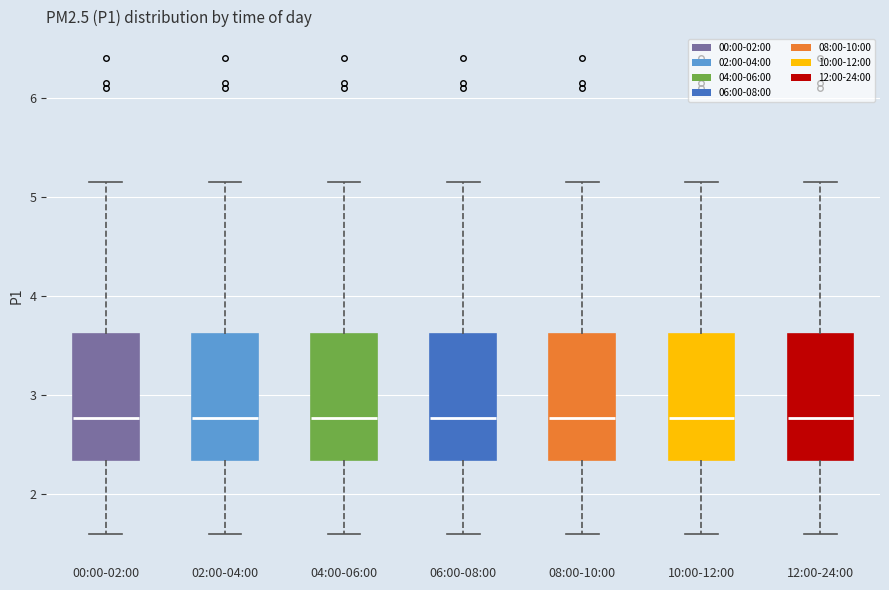

Reading left to right, read every box against the y-axis: the position of its median line, the range the box covers, and the ends of its whiskers. The values are not printed on the chart, so give them approximately, as read against the axis.

00:00-02:00: median 2.8, box 2.3 to 3.6, whiskers 1.6 to 5.2
02:00-04:00: median 2.8, box 2.3 to 3.6, whiskers 1.6 to 5.2
04:00-06:00: median 2.8, box 2.3 to 3.6, whiskers 1.6 to 5.2
06:00-08:00: median 2.8, box 2.3 to 3.6, whiskers 1.6 to 5.2
08:00-10:00: median 2.8, box 2.3 to 3.6, whiskers 1.6 to 5.2
10:00-12:00: median 2.8, box 2.3 to 3.6, whiskers 1.6 to 5.2
12:00-24:00: median 2.8, box 2.3 to 3.6, whiskers 1.6 to 5.2